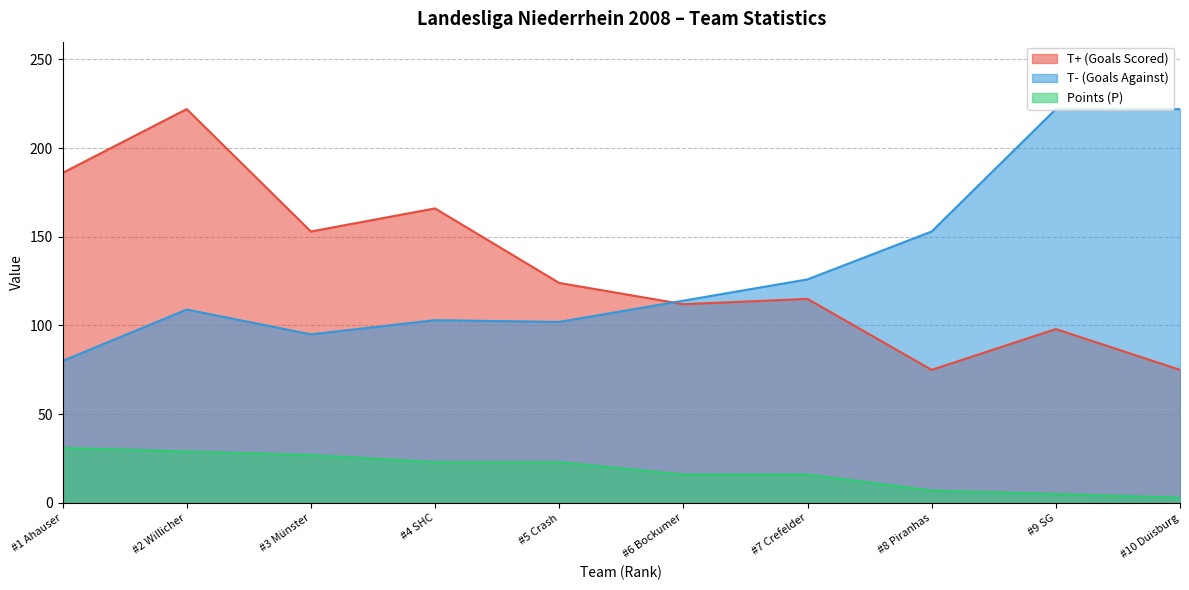

How many intersections are there between T- (Goals Against) and T+ (Goals Scored)?

1